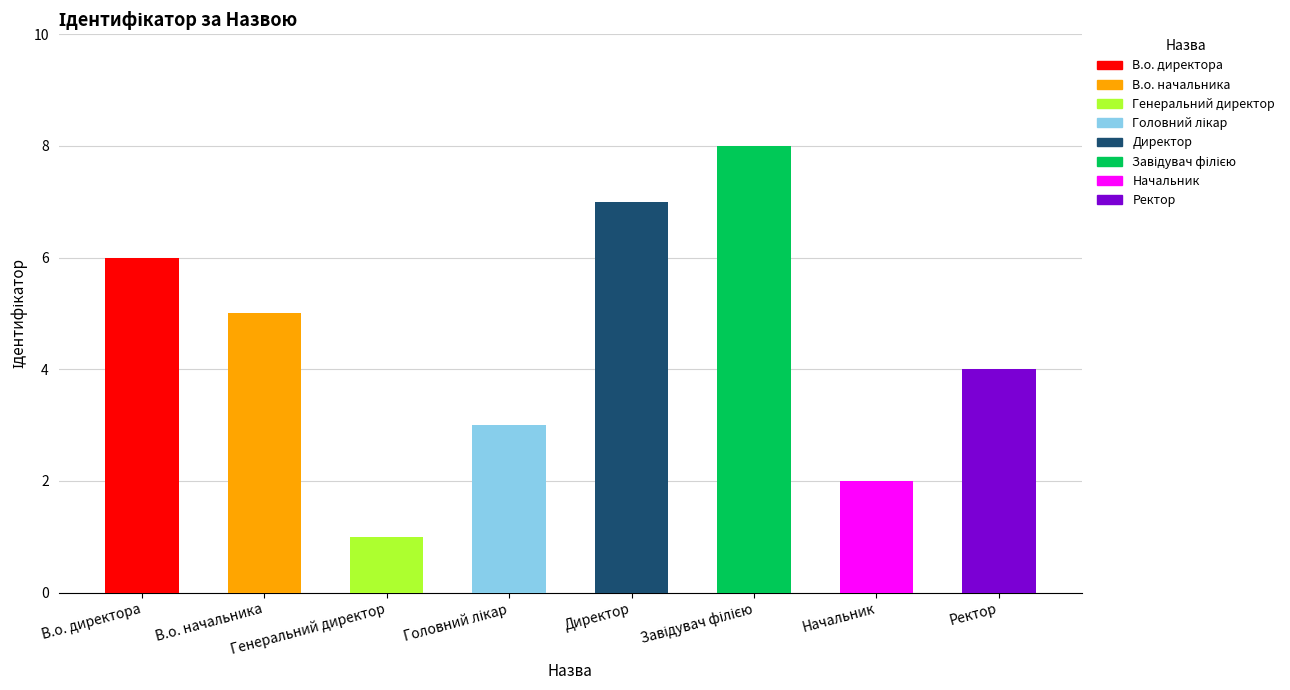

List the labels in order of value, largest first.

Завідувач філією, Директор, В.о. директора, В.о. начальника, Ректор, Головний лікар, Начальник, Генеральний директор